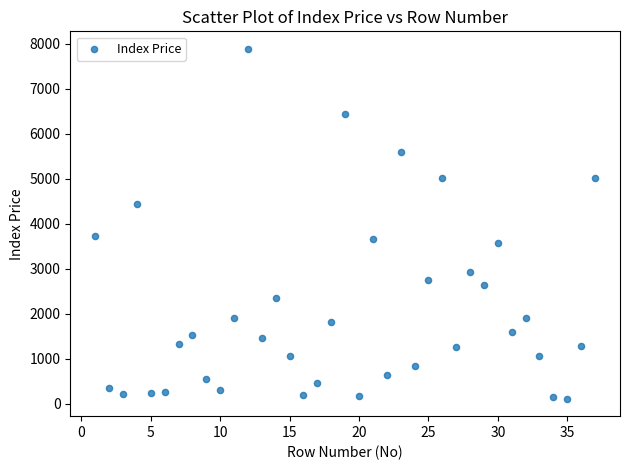

What is the range of X values (max minus min)?

36